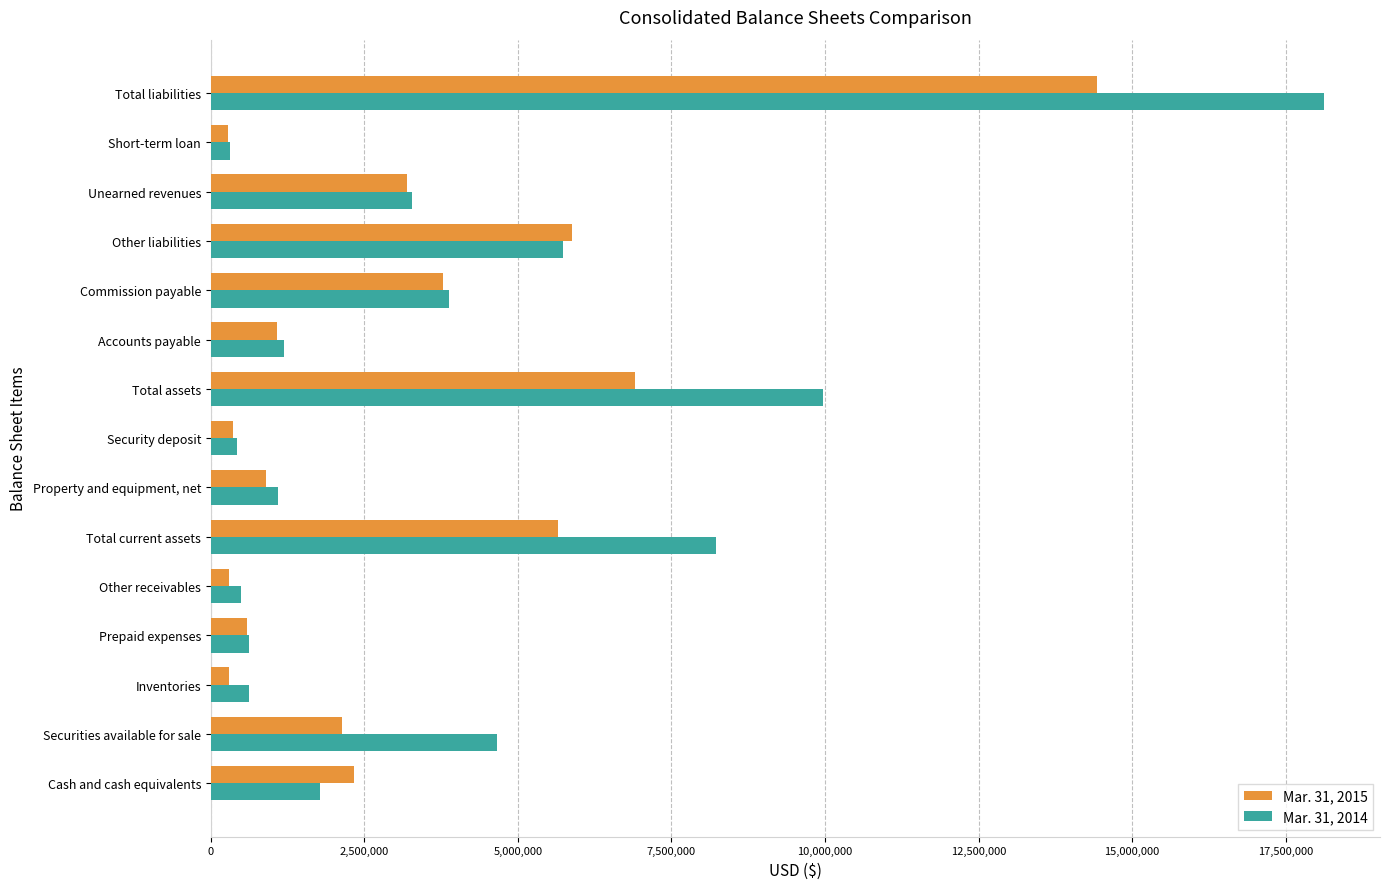

Rank the series by their maximum value, from highest to lowest.

Mar. 31, 2014, Mar. 31, 2015